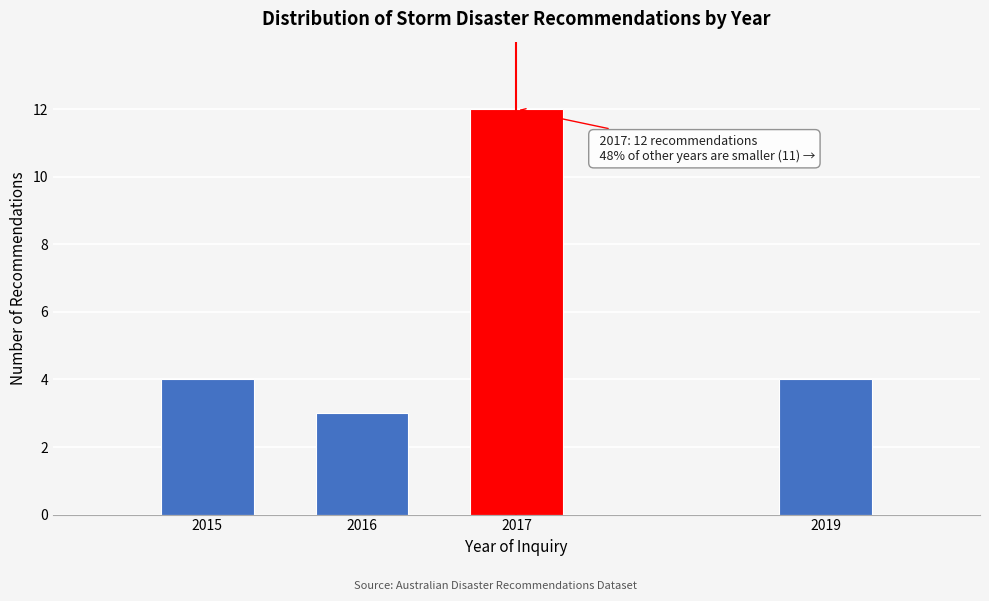

Reading left to right, list all the values displayed in this chart.

2015=4	2016=3	2017=12	2019=4